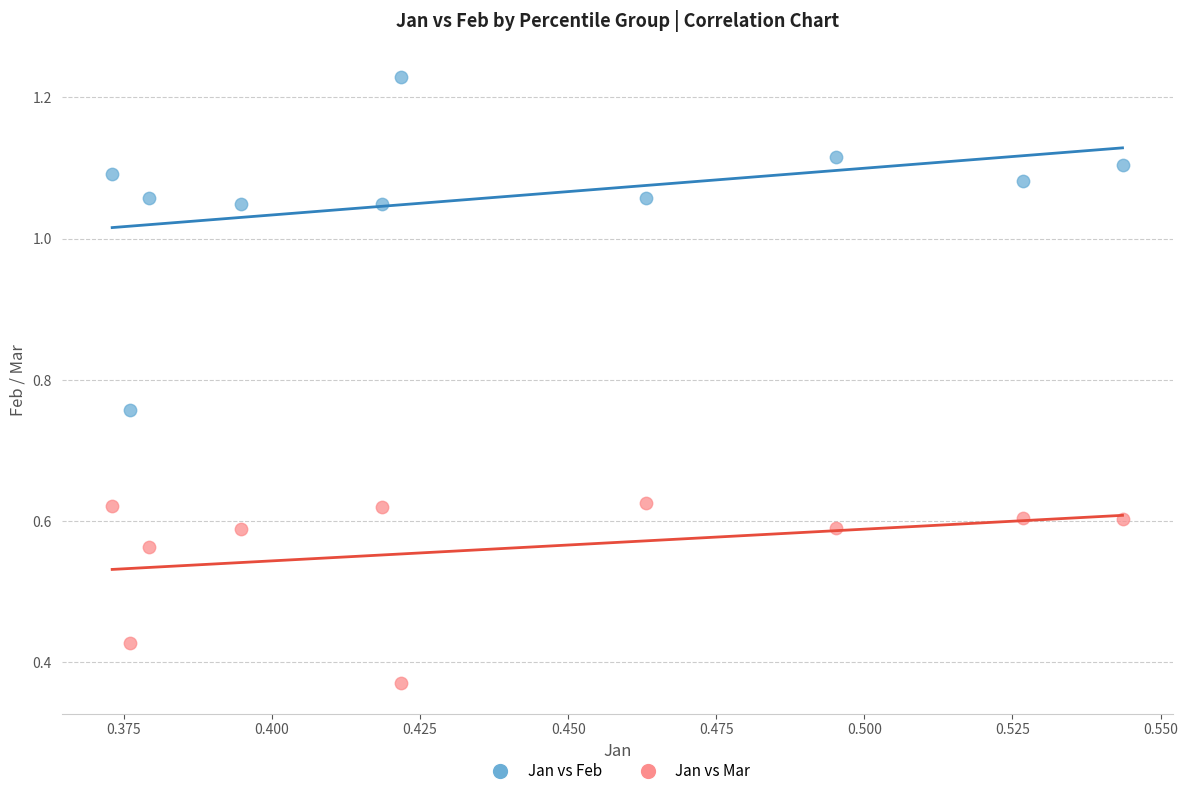

What are all the series names shown in the legend?

Jan vs Feb, Jan vs Mar